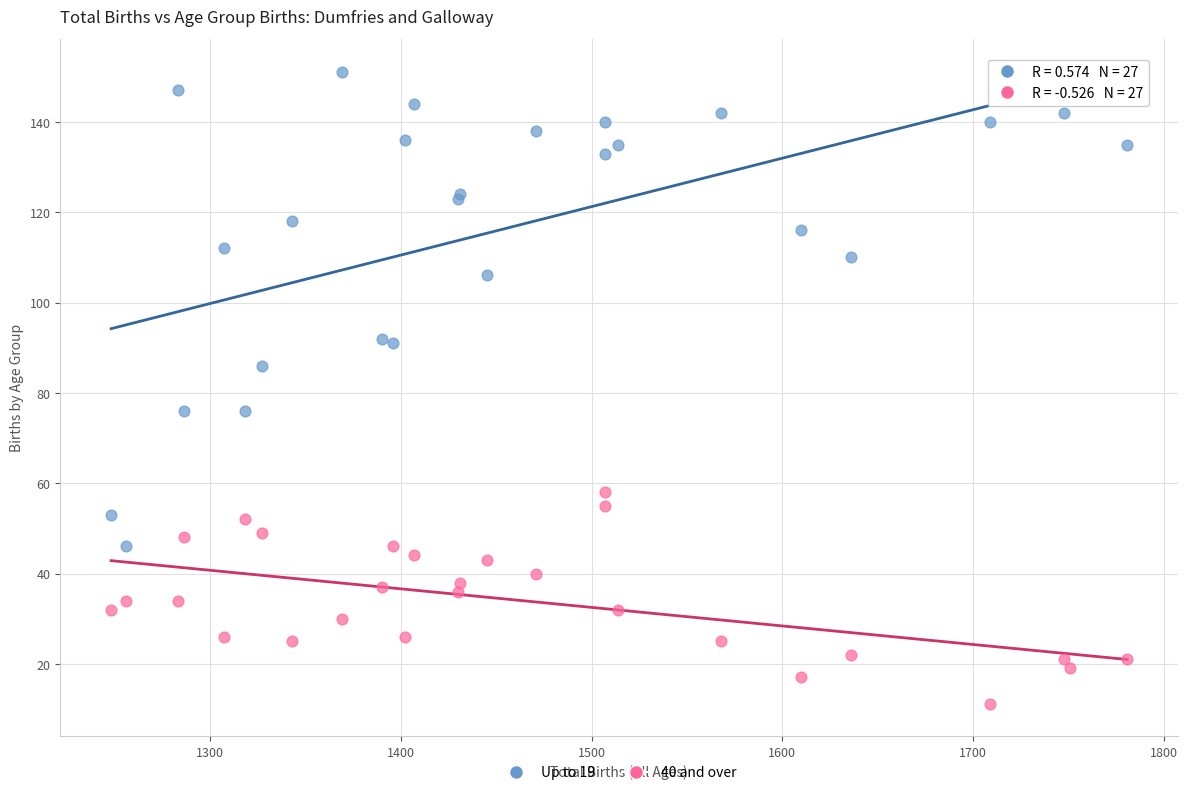

Which series has the widest spread of Y values?

Up to 19